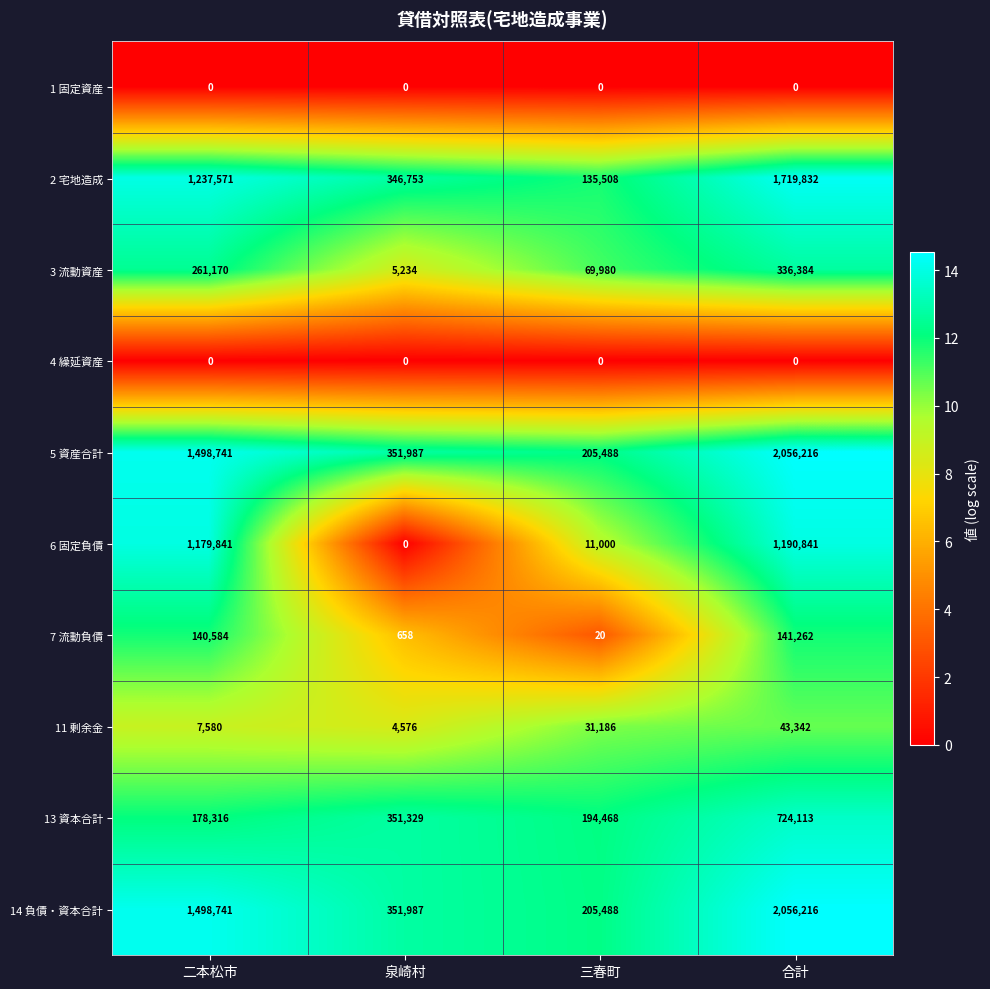

What is the average value of the 7 流動負債 series?

70631